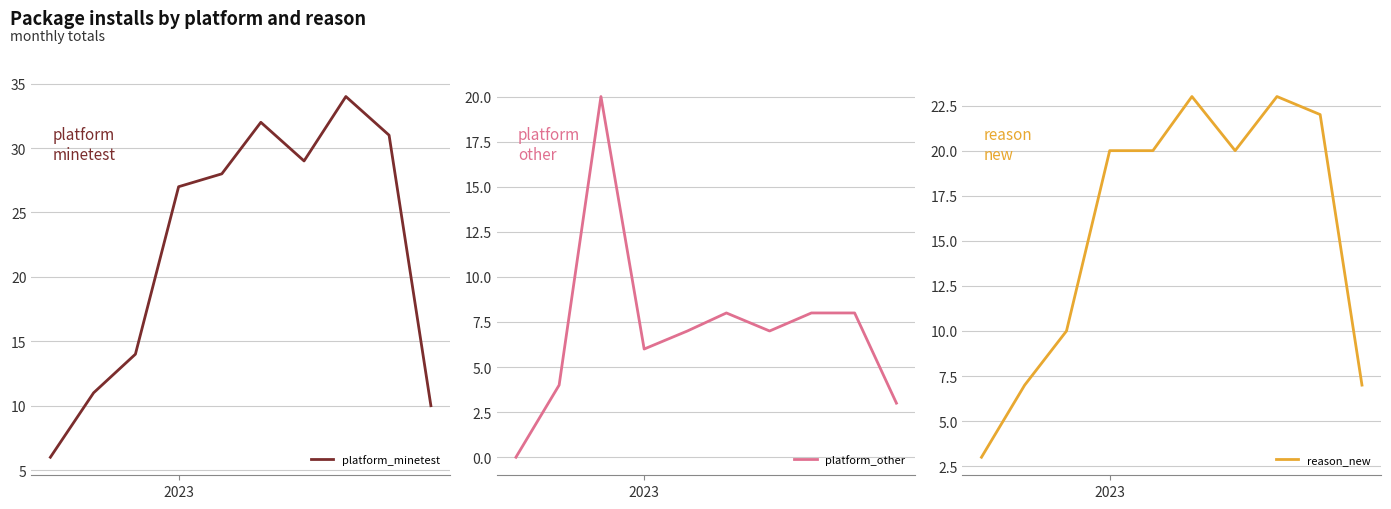

True or false: reason_new has more than 0 interior local peaks.

True